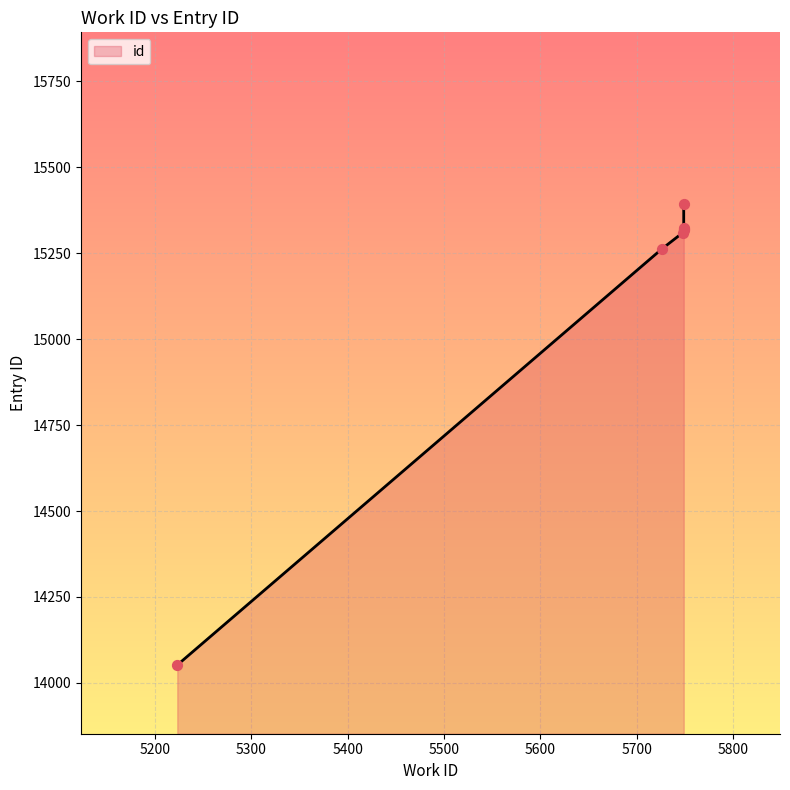

Approximately how many times larger is the value at 5749 compared to 5749?

1.0